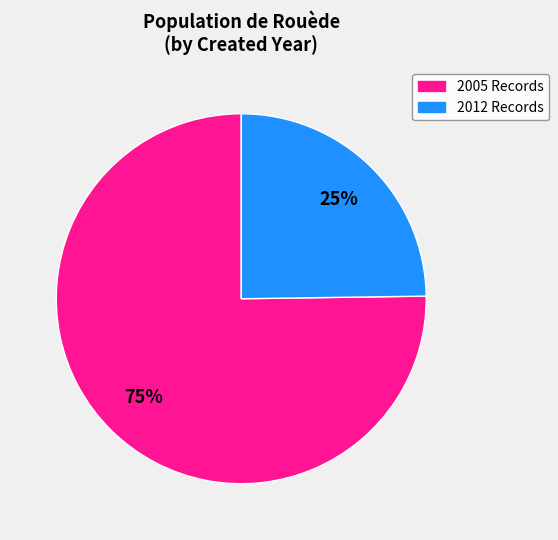

To the nearest percent, what is the average slice percentage?

50%